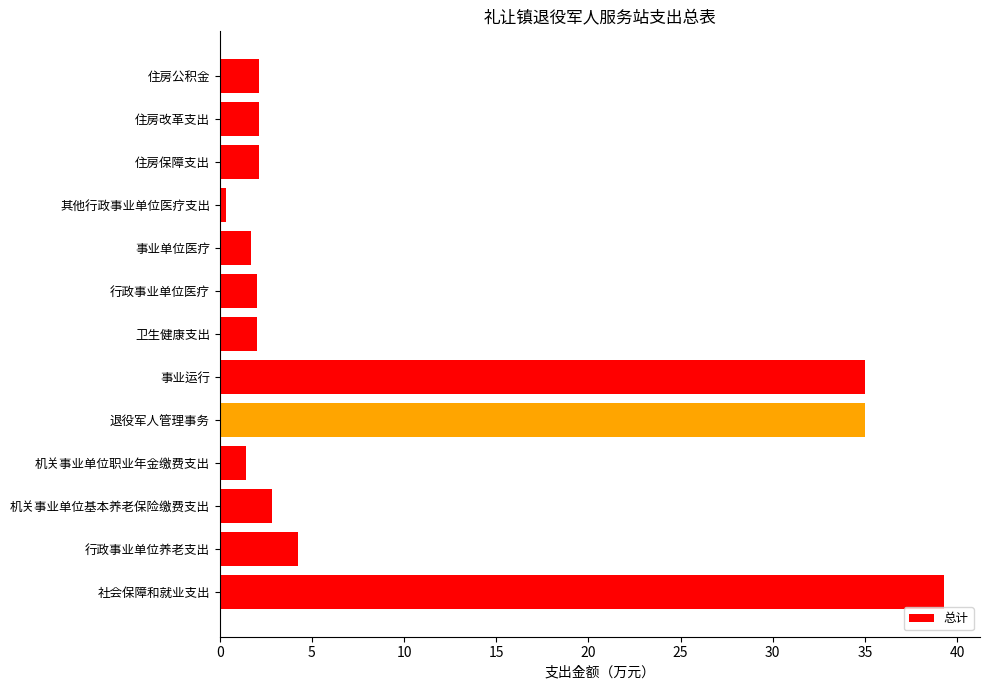

Is it true that the value at 行政事业单位养老支出 is 4.3?

True